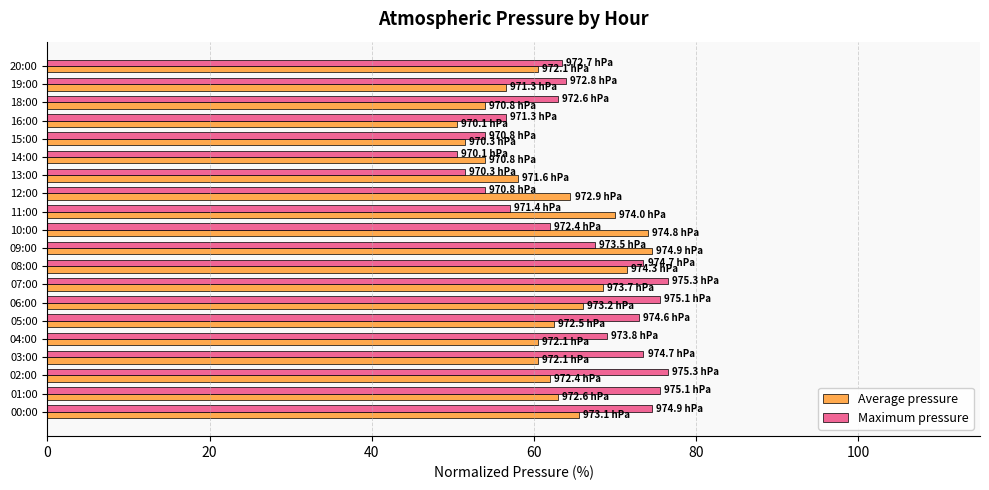

What is the minimum value for Maximum pressure?

50.5